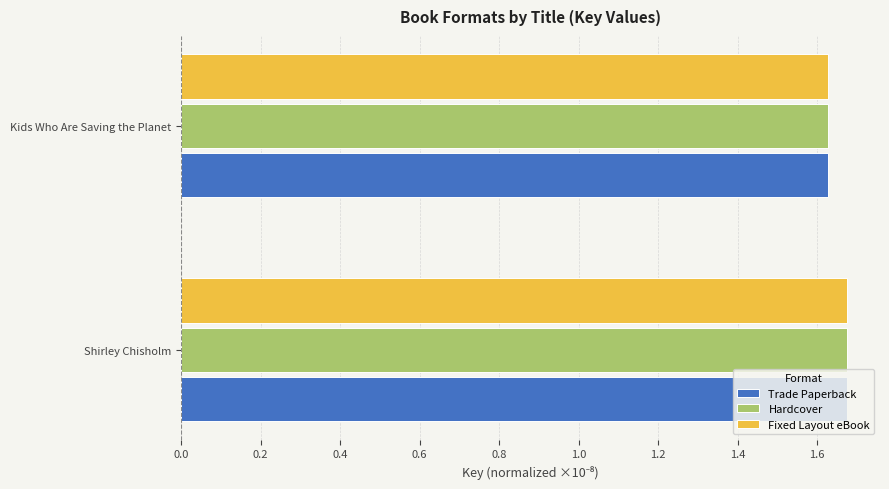

Where is Fixed Layout eBook nearest to the value 1?

Kids Who Are Saving the Planet